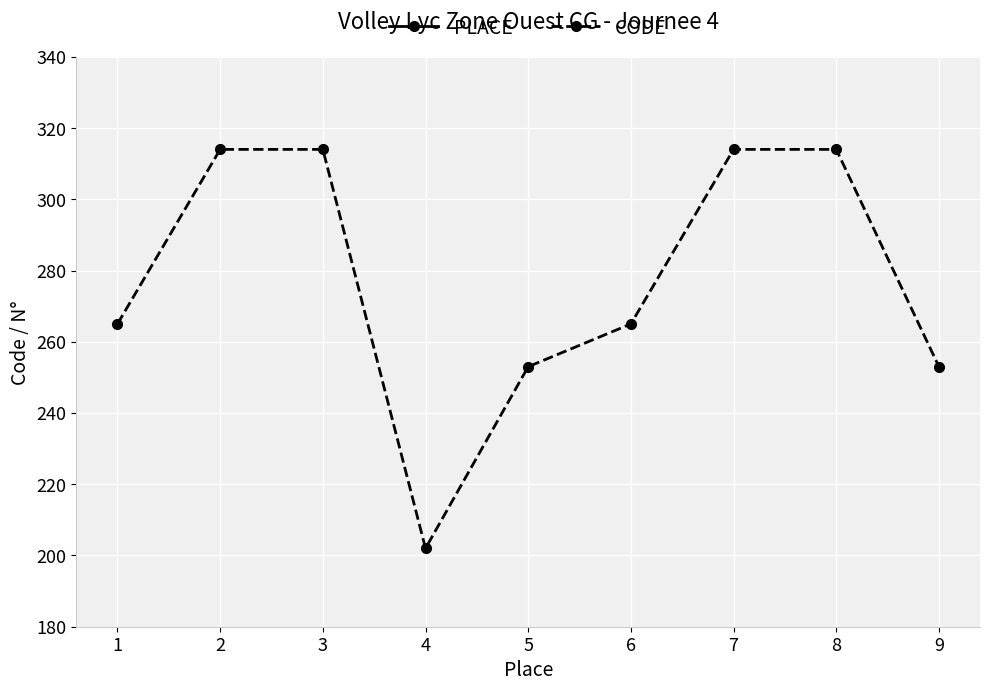

True or false: PLACE and CODE intersect in this chart.

False